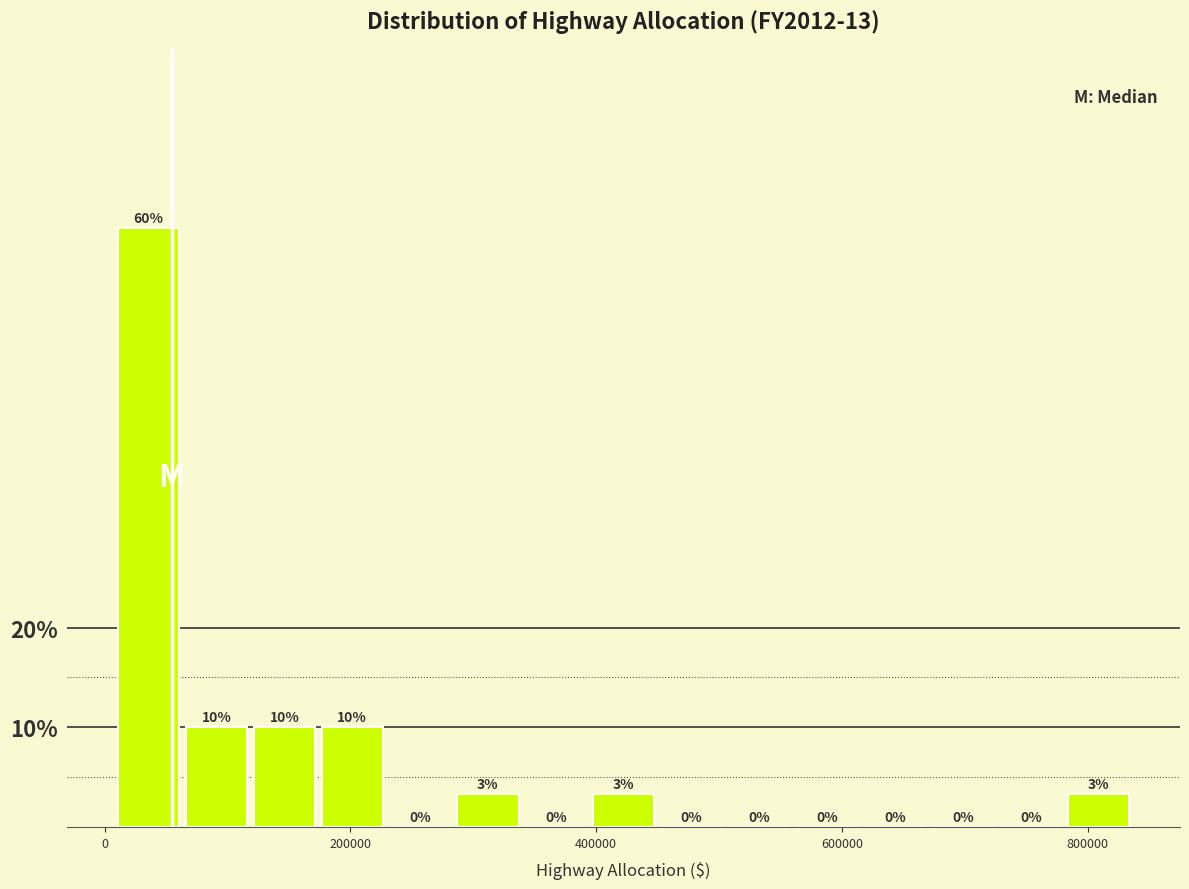

Read against the x-axis, roughly where is the centre of the tallest bar?

40000